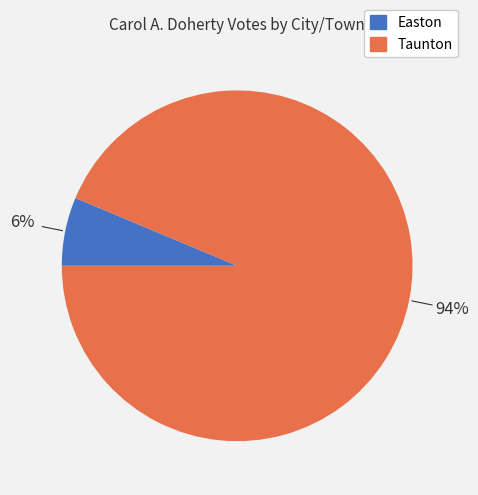

Does Taunton represent more than half of the total?

Yes